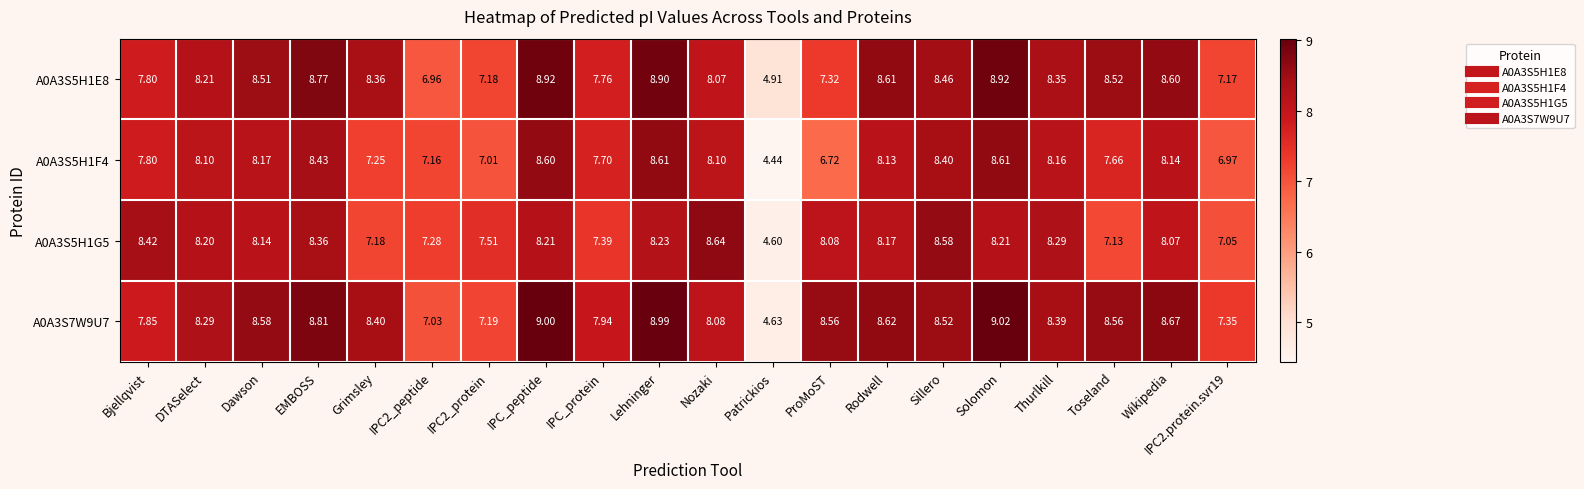

At which category does the chart reach its peak across all series?

Solomon